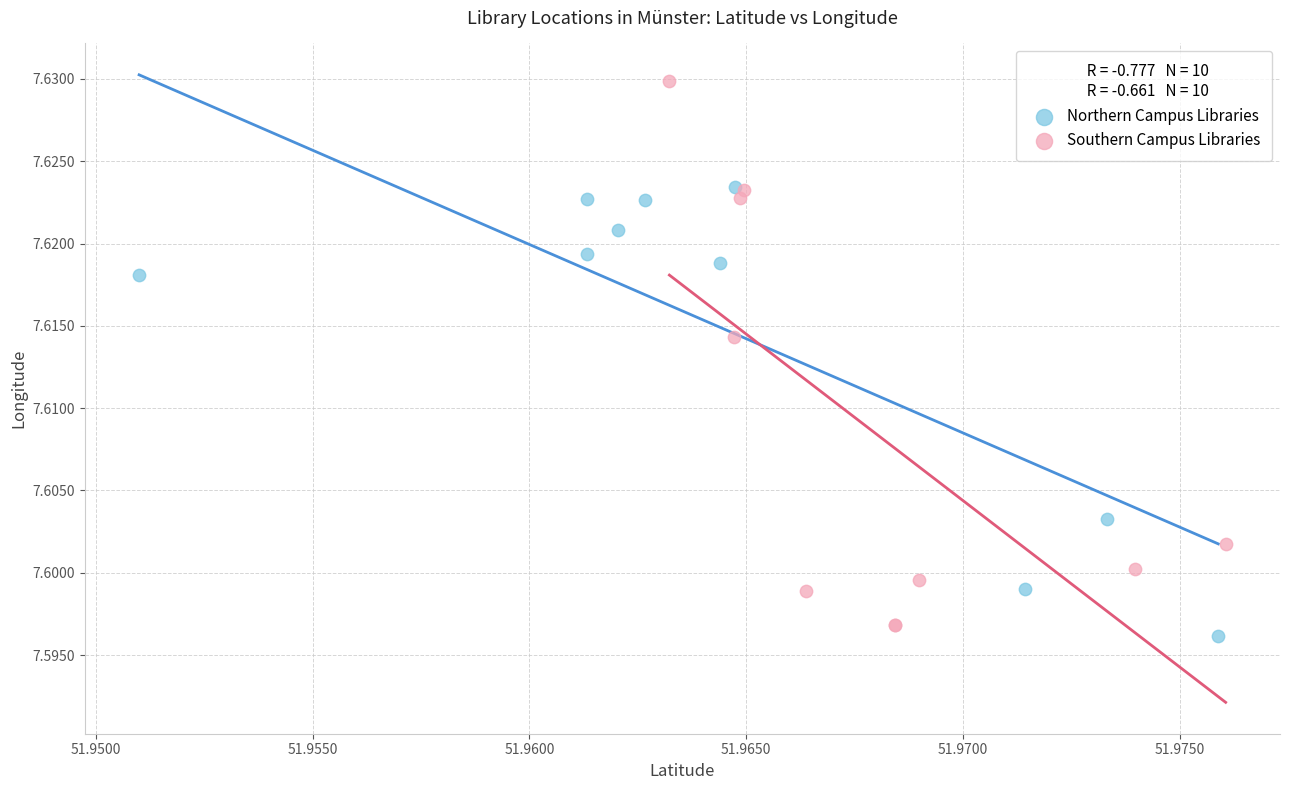

Which series contains the lowest Y value?

Northern Campus Libraries